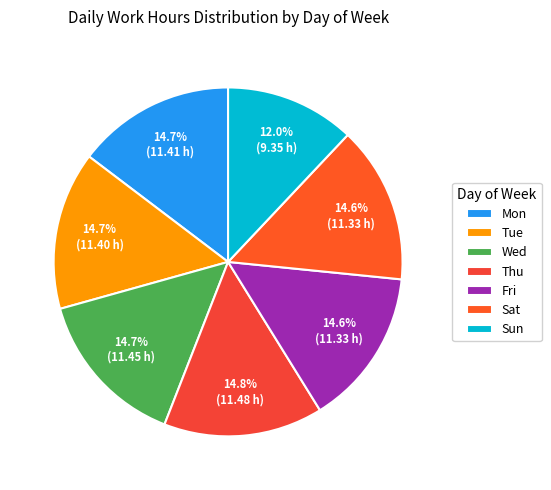

Rank the categories by value from lowest to highest.

Sun, Fri, Sat, Tue, Mon, Wed, Thu